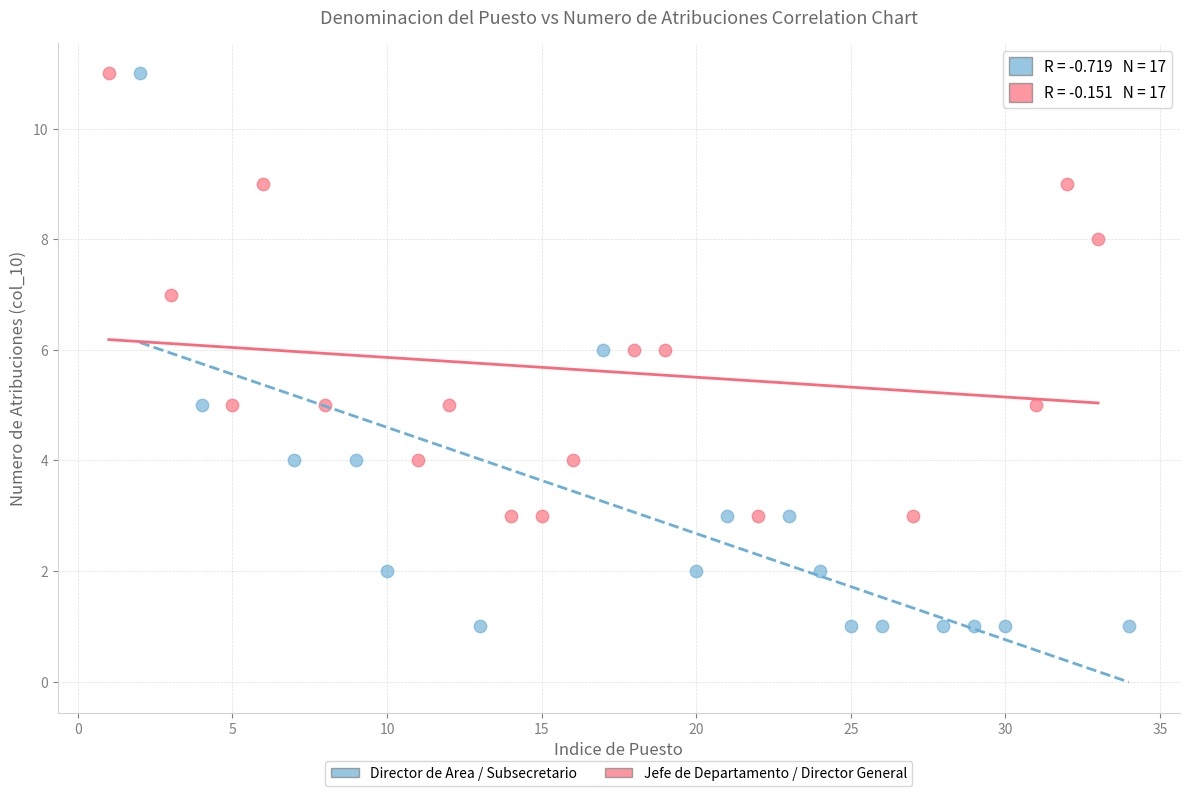

Which series has the largest Y range (max minus min)?

Director de Area / Subsecretario